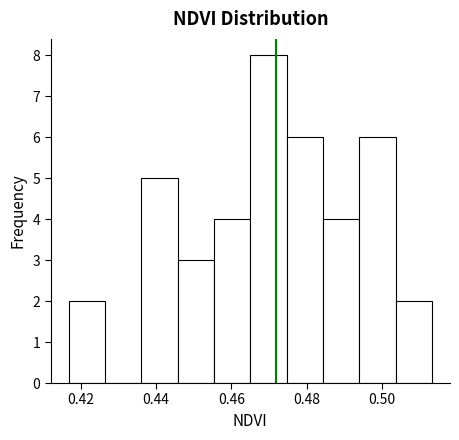

Reading left to right, transcribe this chart: for each bar, give the range it covers on the x-axis and its height. Neither the bar edges nor the heights are printed on the chart, so give them approximately, as read against the axes.

0.416 to 0.426: 2
0.426 to 0.436: 0
0.436 to 0.446: 5
0.446 to 0.456: 3
0.456 to 0.466: 4
0.466 to 0.474: 8
0.474 to 0.484: 6
0.484 to 0.494: 4
0.494 to 0.504: 6
0.504 to 0.514: 2